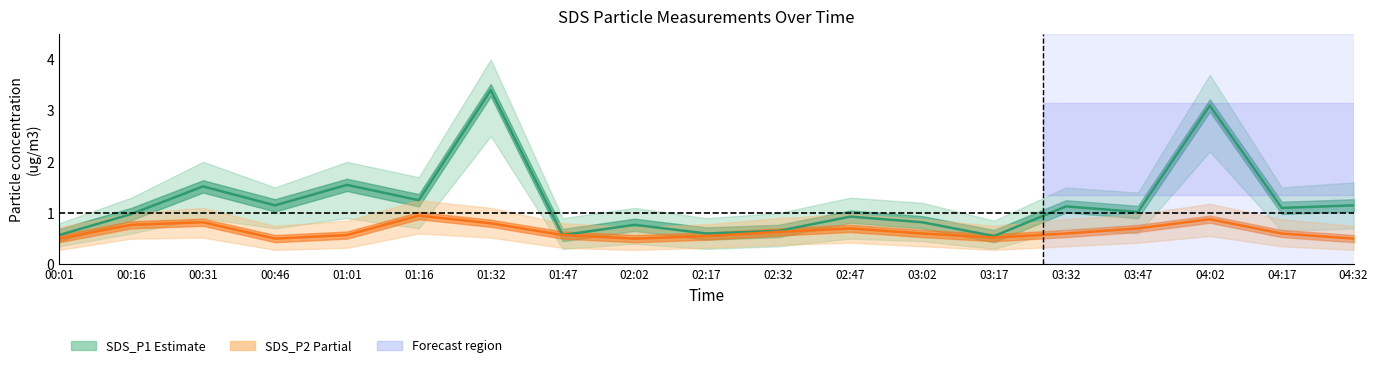

What are all the series names shown in the legend?

SDS_P1 (Estimate), SDS_P2 (Partial)